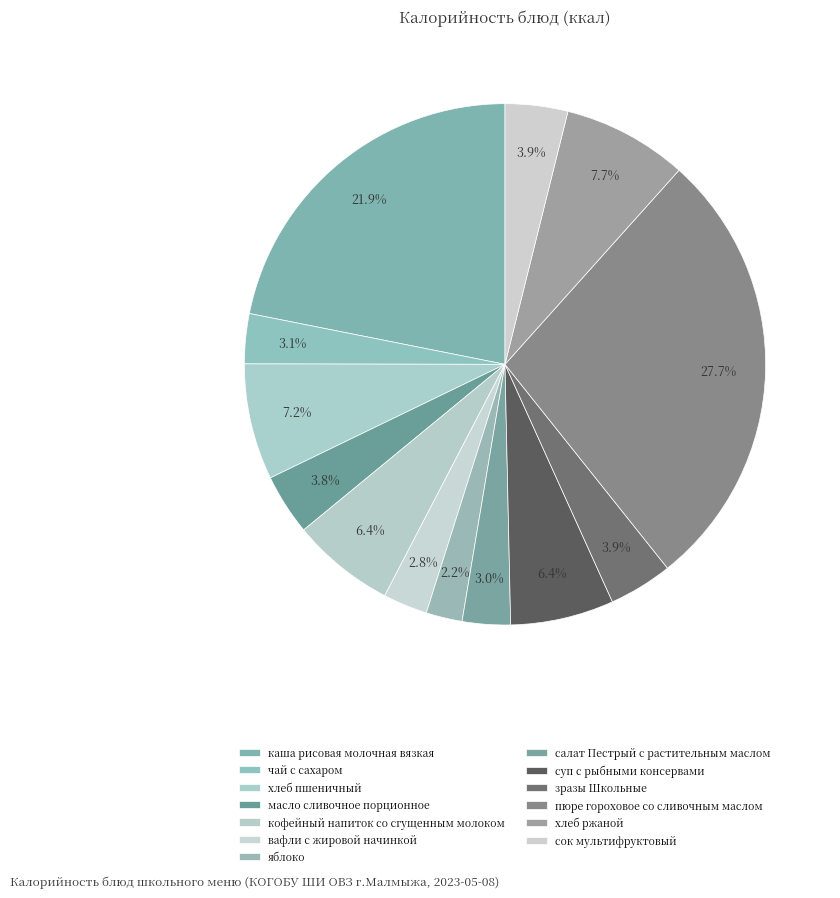

What is the change in value from масло сливочное порционное to хлеб ржаной?

+78.5